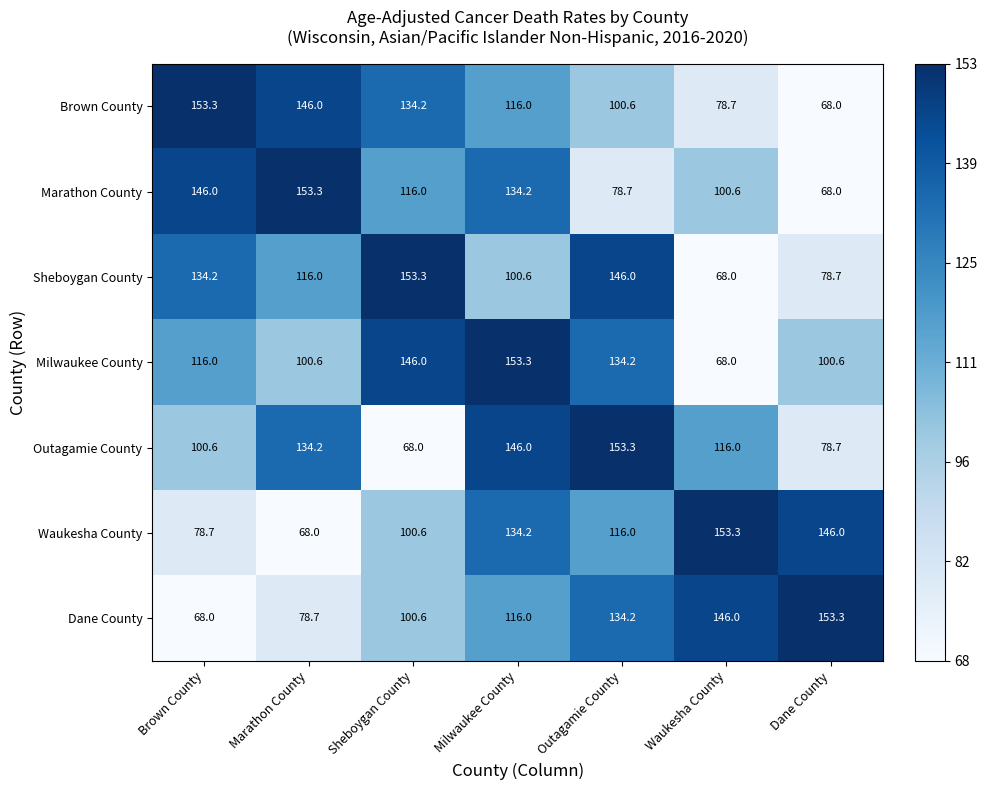

Is it true that Dane County equals 68.0 at Brown County?

True